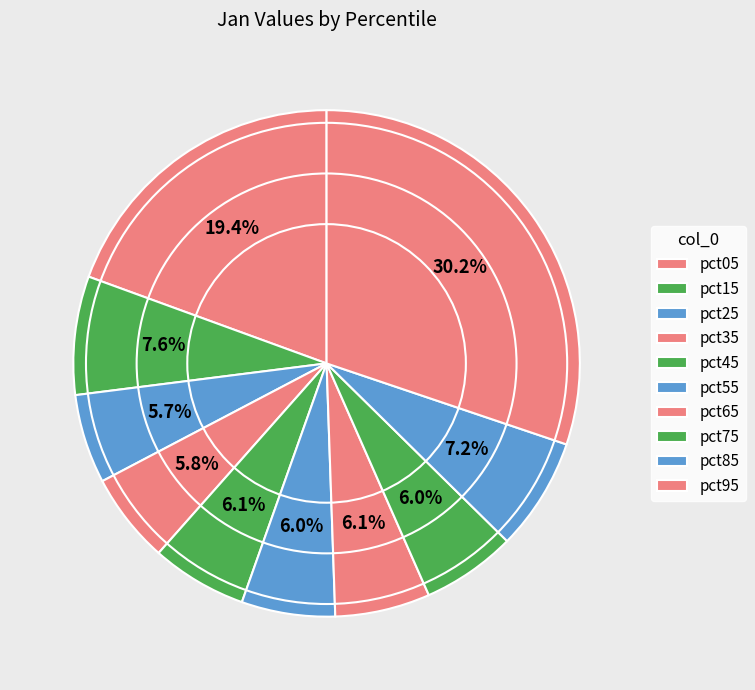

How many slices are in this pie chart?

10